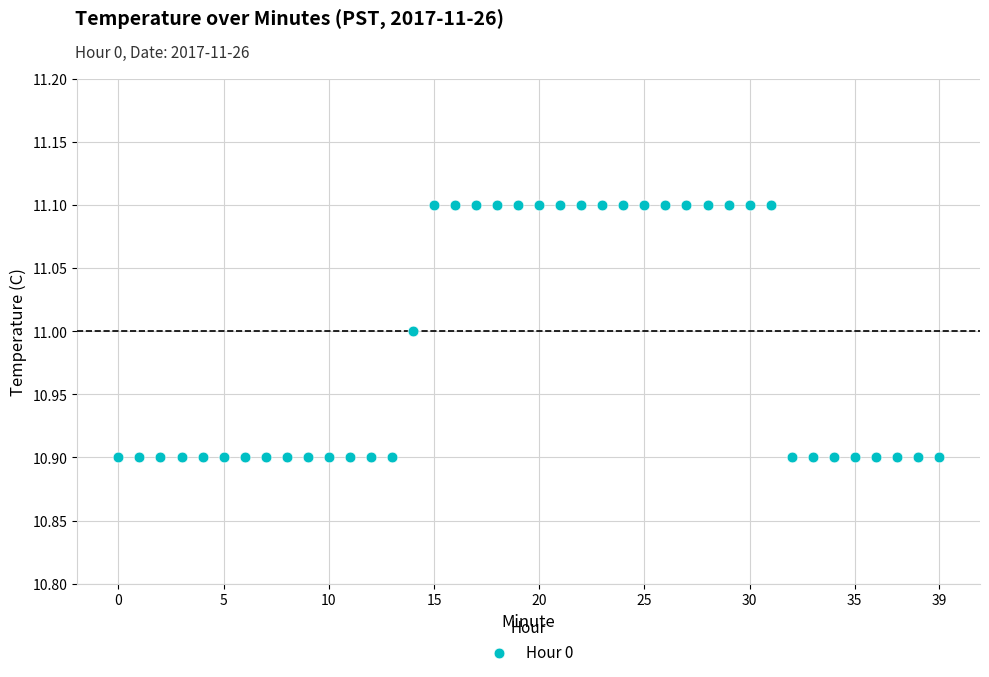

How many points are shown in the scatter plot?

40